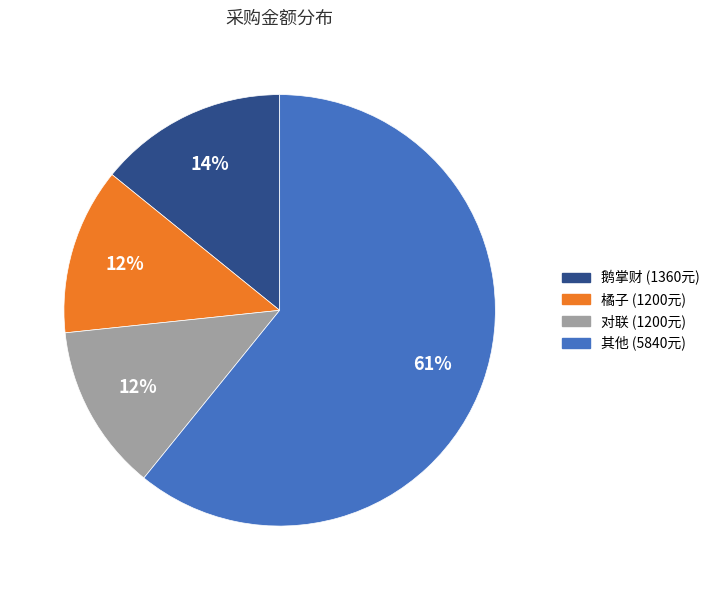

Does any single category account for the majority?

Yes